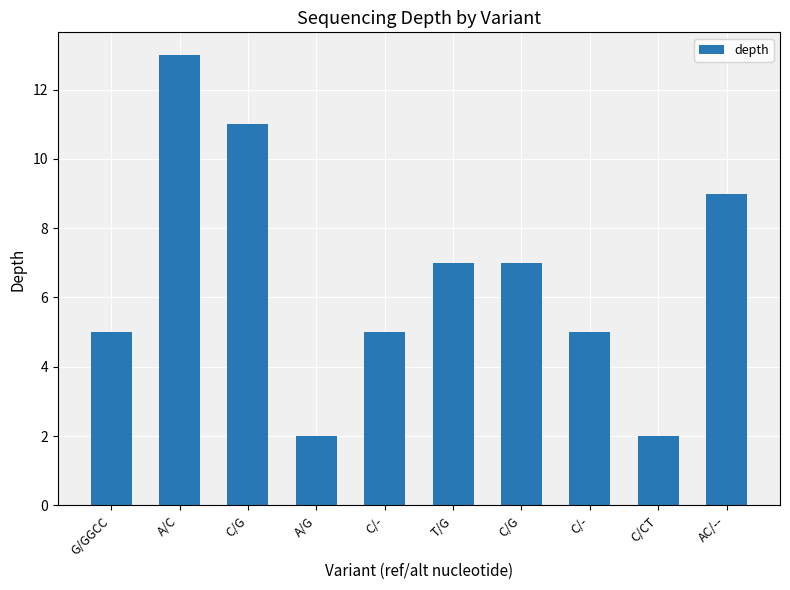

List the labels in order of value, largest first.

A/C, C/G, AC/--, T/G, C/G, G/GGCC, C/-, C/-, A/G, C/CT